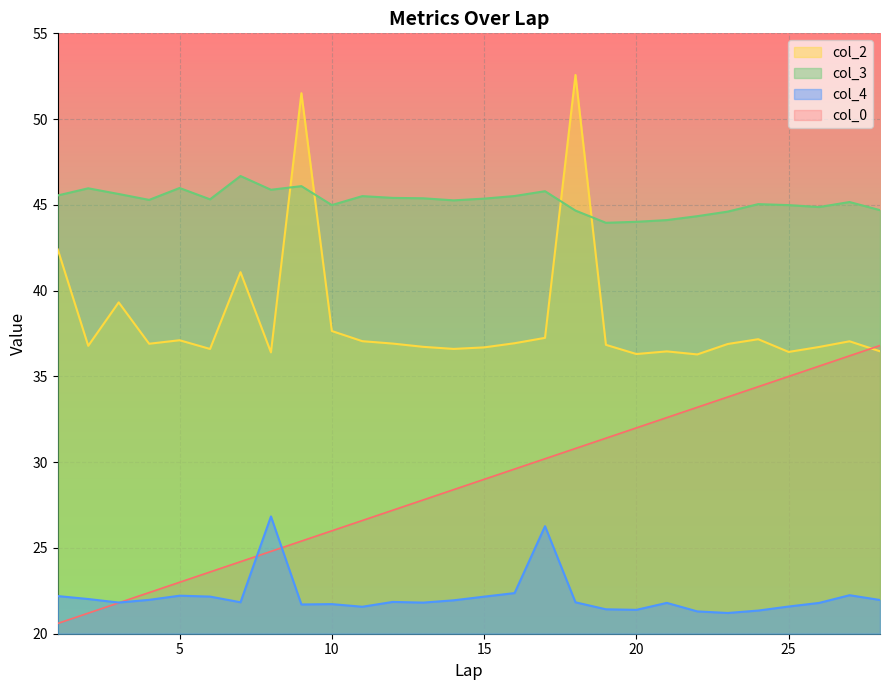

What is the difference between the highest and lowest values at 25?

23.4